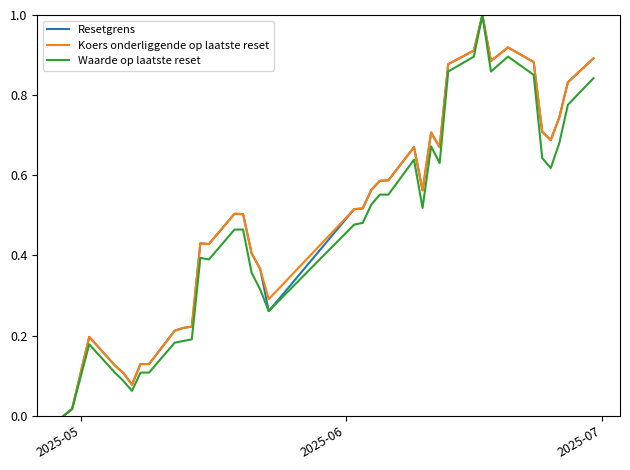

What is the greatest value displayed?

1.0